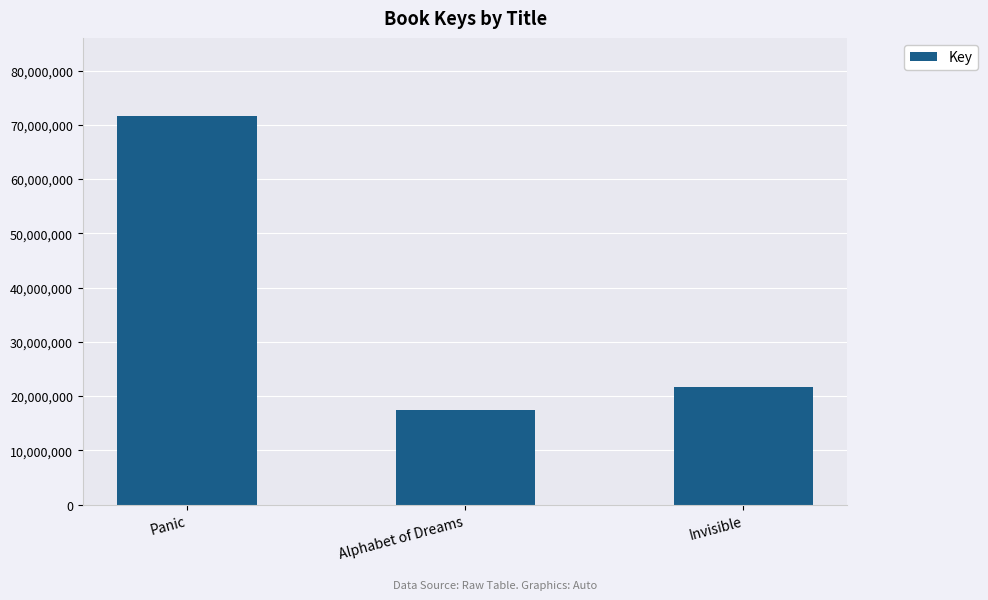

What value does the data have at Panic?

71676958